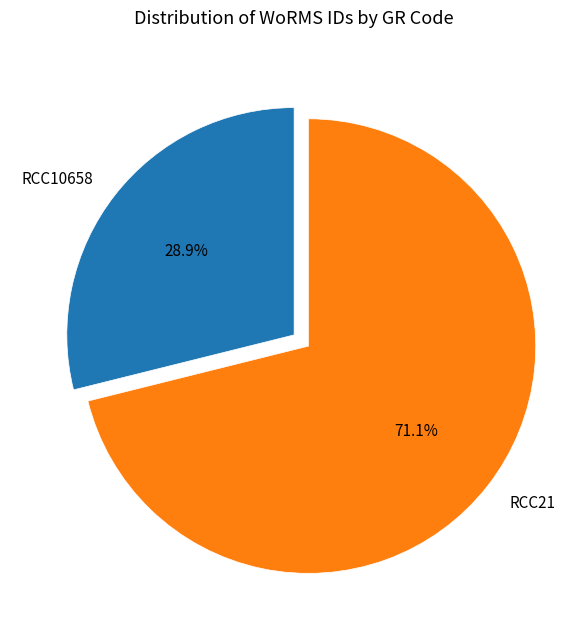

Which category has the smallest portion of the pie?

RCC10658